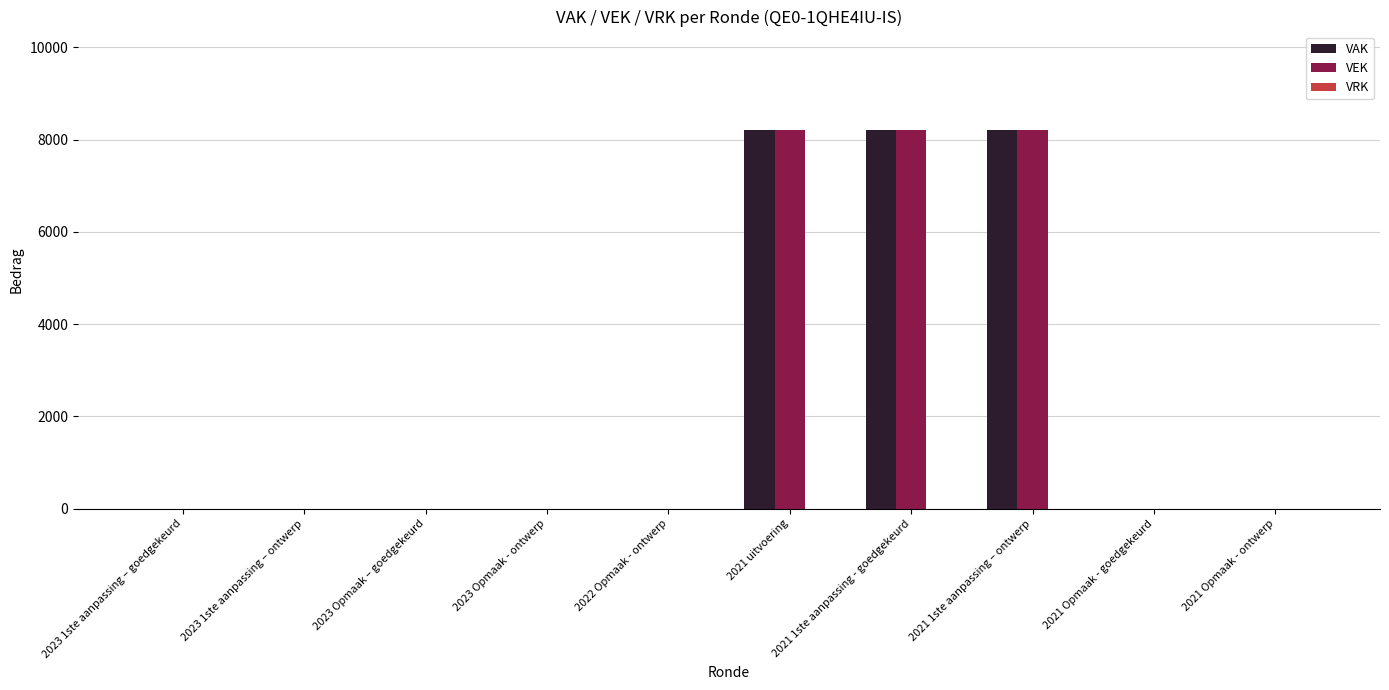

Is the value of VAK at 2023 Opmaak - ontwerp greater than the value of VEK at 2021 uitvoering?

No